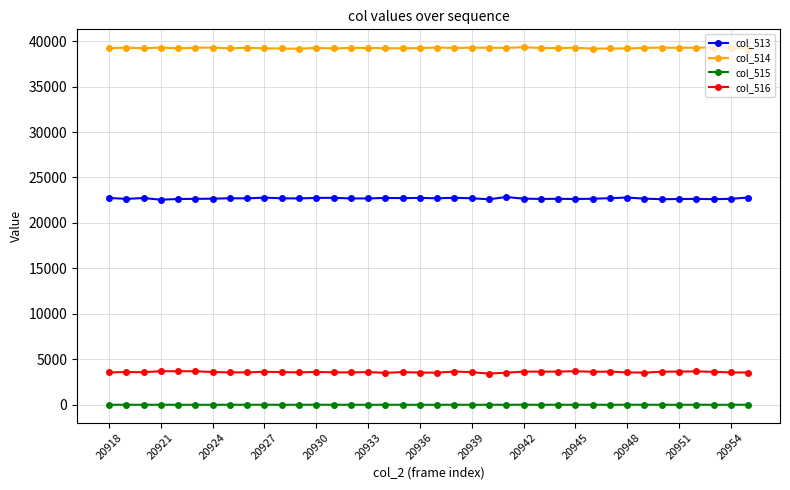

Count the number of categories in the chart.

38